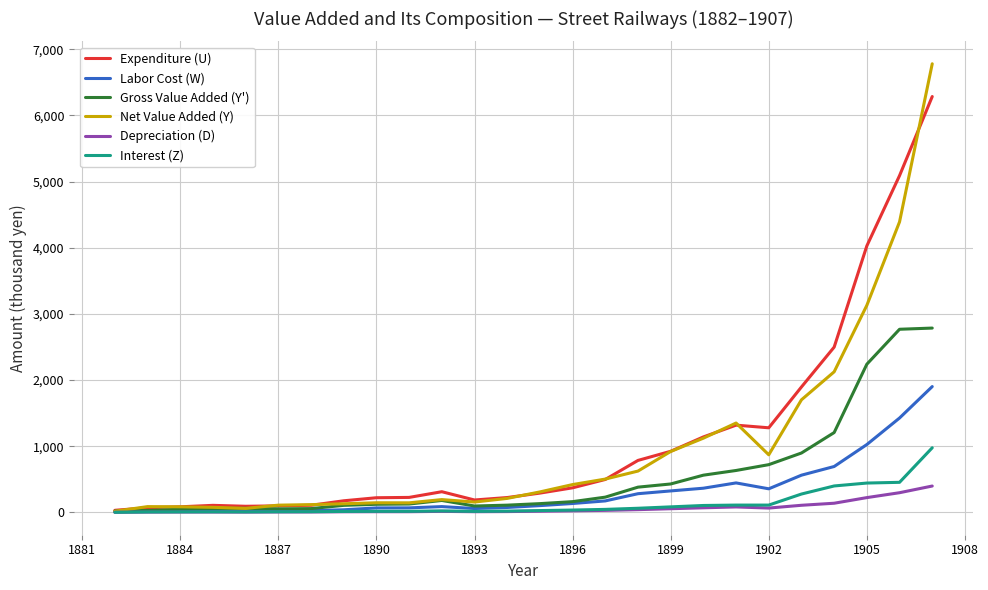

Rank the series by their maximum value, from lowest to highest.

Depreciation (D), Interest (Z), Labor Cost (W), Gross Value Added (Y'), Expenditure (U), Net Value Added (Y)